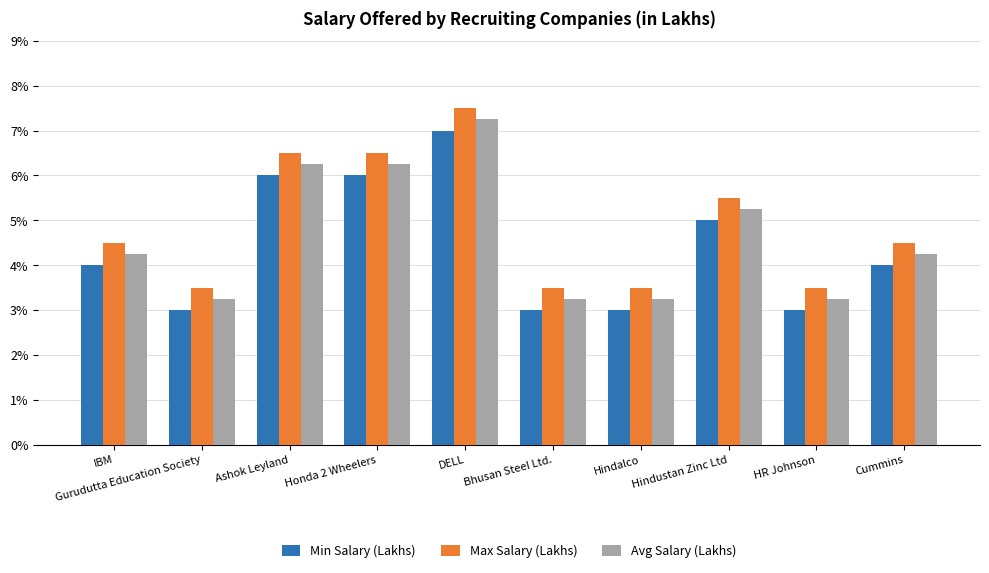

What is the difference between the highest and lowest values at Honda 2 Wheelers?

0.5